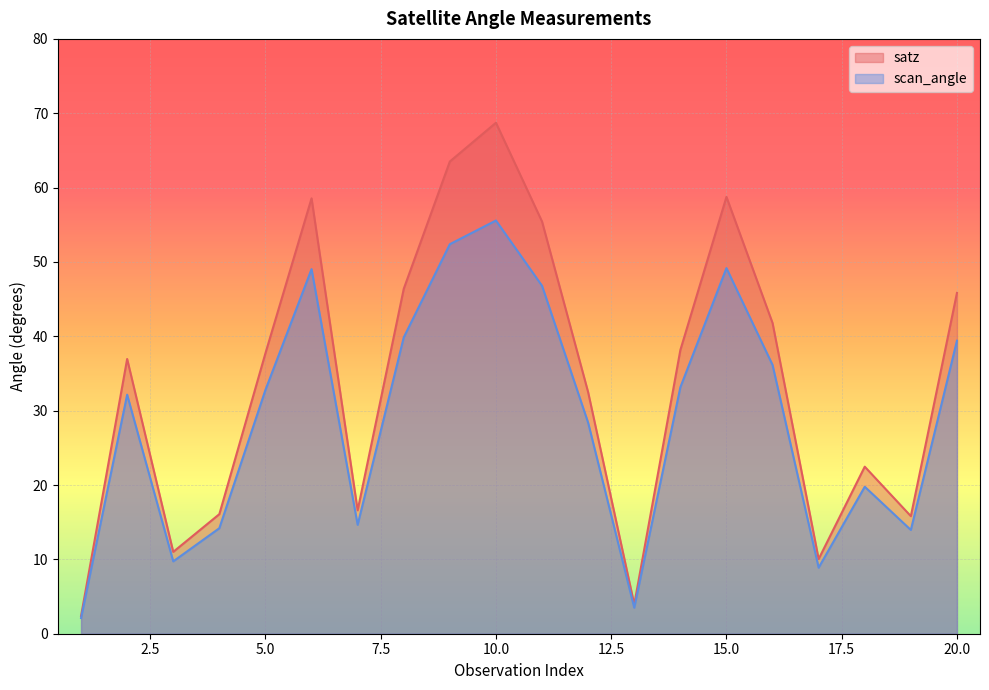

How many values in the scan_angle series are below 32?

9